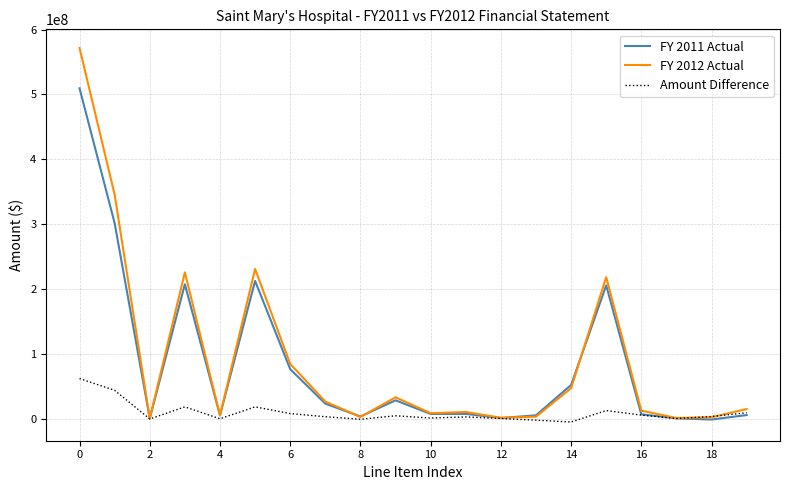

What is the minimum value for Amount Difference?

-4965633